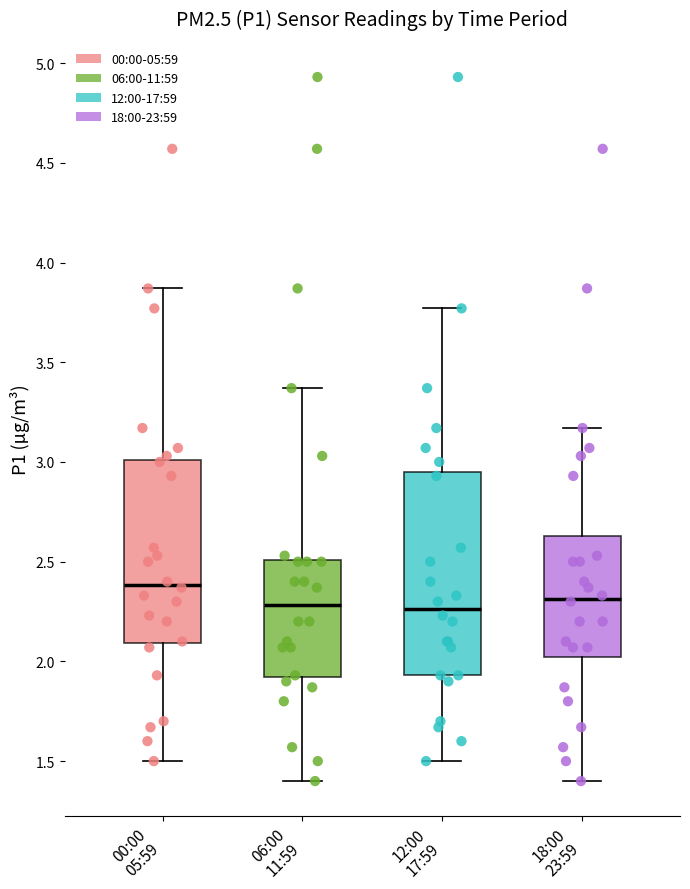

Reading left to right, transcribe this box plot: for each box, give where its median line is, the range the box spans, and where its two whiskers end, as read against the y-axis. The values are not printed on the chart, so give them approximately, as read against the axis.

00:00 05:59: median 2.40, box 2.10 to 3.00, whiskers 1.50 to 3.85
06:00 11:59: median 2.30, box 1.90 to 2.50, whiskers 1.40 to 3.35
12:00 17:59: median 2.25, box 1.95 to 2.95, whiskers 1.50 to 3.75
18:00 23:59: median 2.30, box 2.00 to 2.65, whiskers 1.40 to 3.15